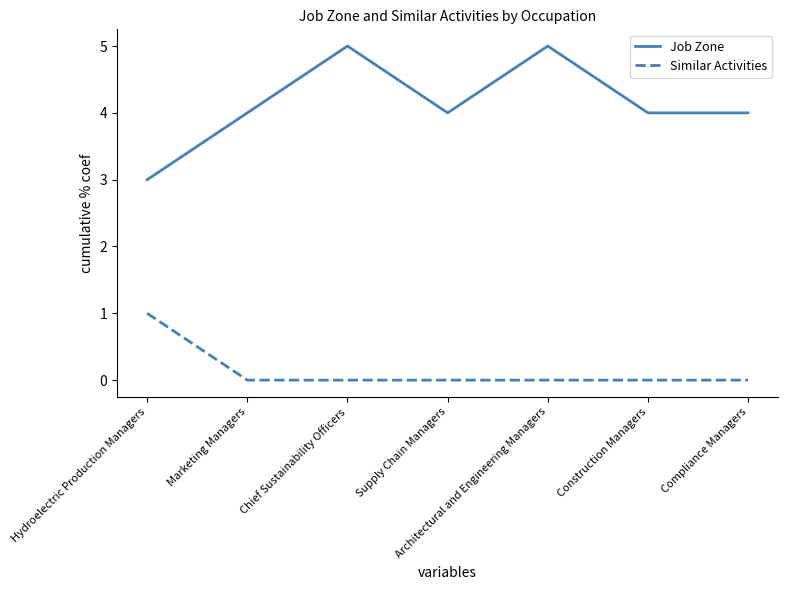

What is the difference between the highest and lowest values at Compliance Managers?

4